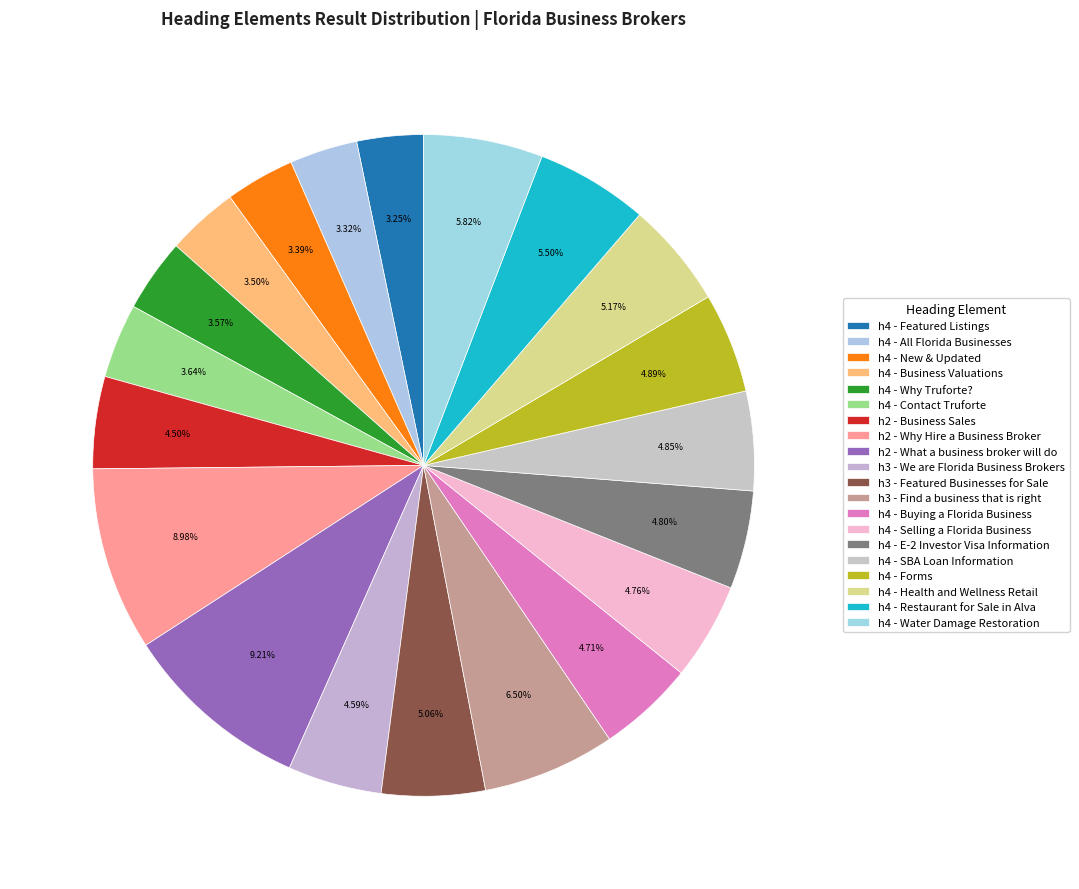

Count the number of slices in the pie.

20